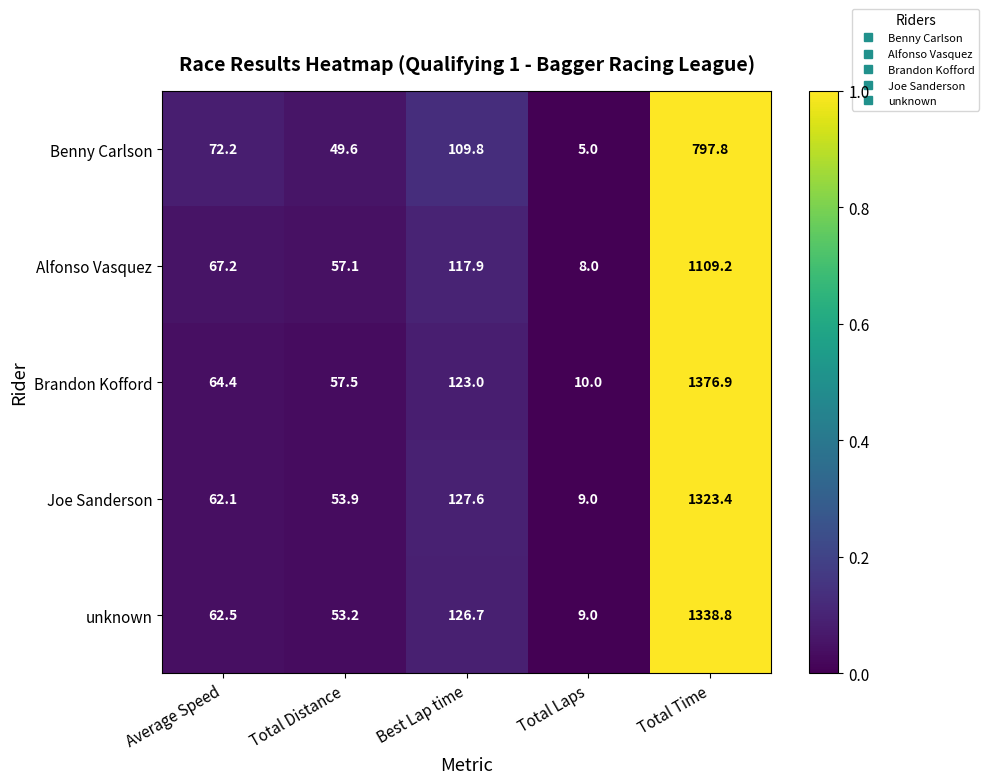

What is the sum of all Benny Carlson values?

1034.4